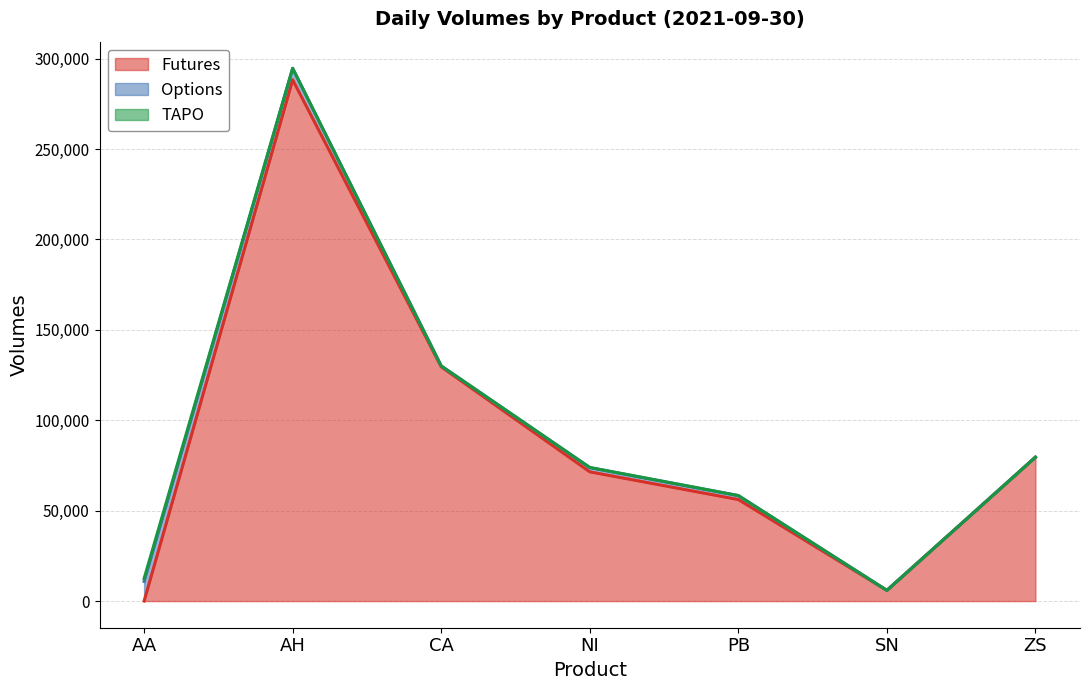

What is the label of the 5th point from the left?

PB